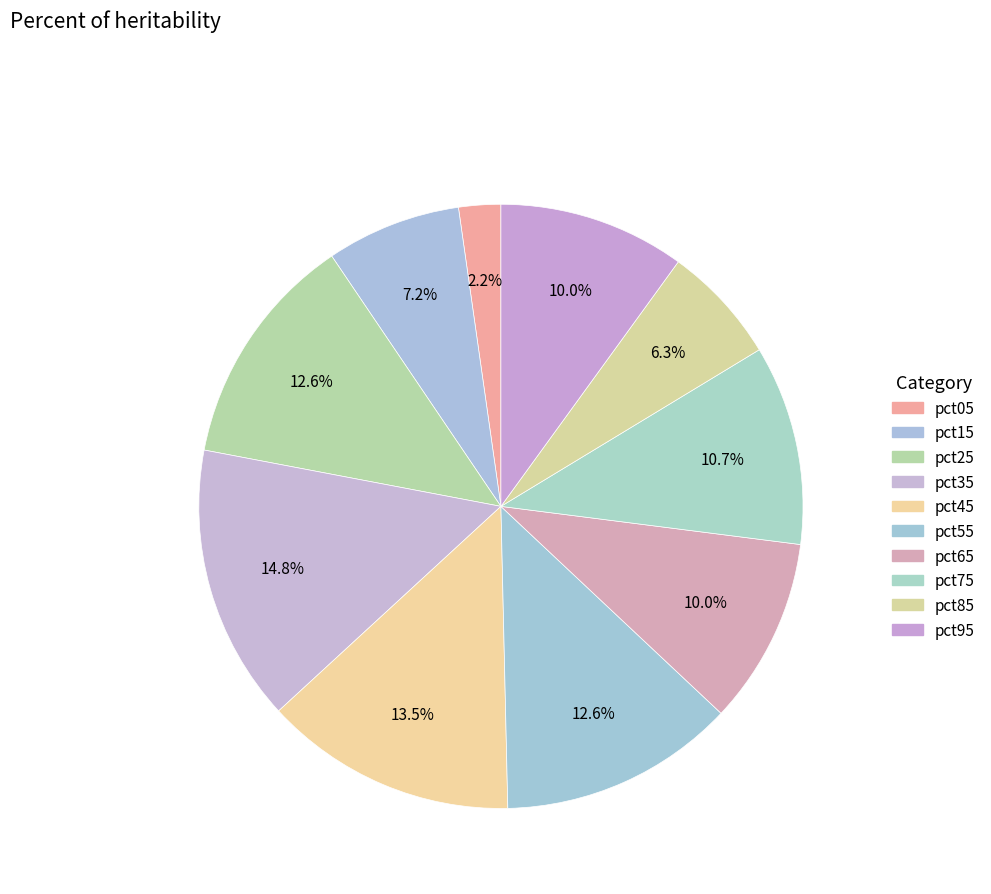

To the nearest percent, what is the average slice percentage?

10%